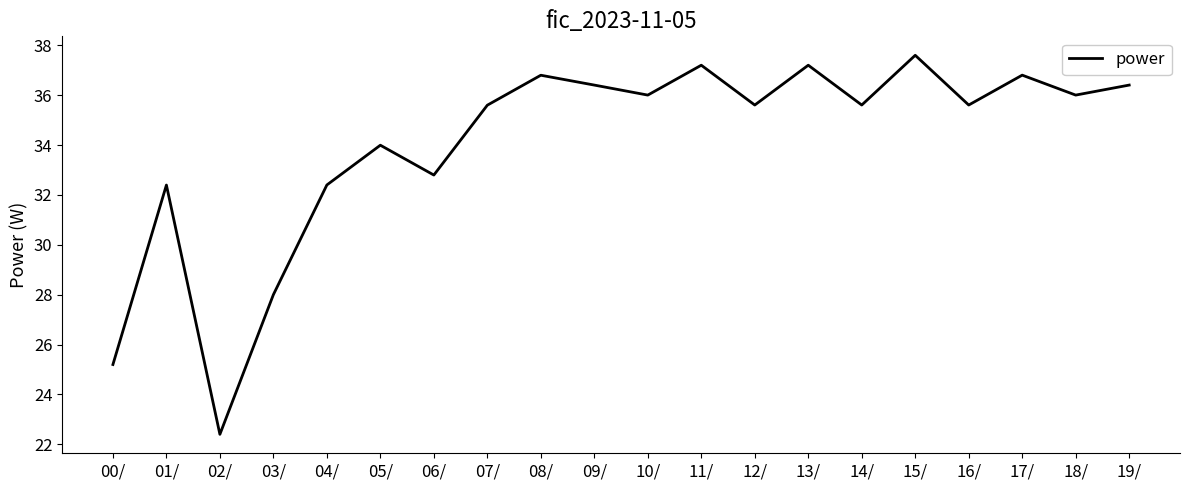

What position from the right is 16/?

4